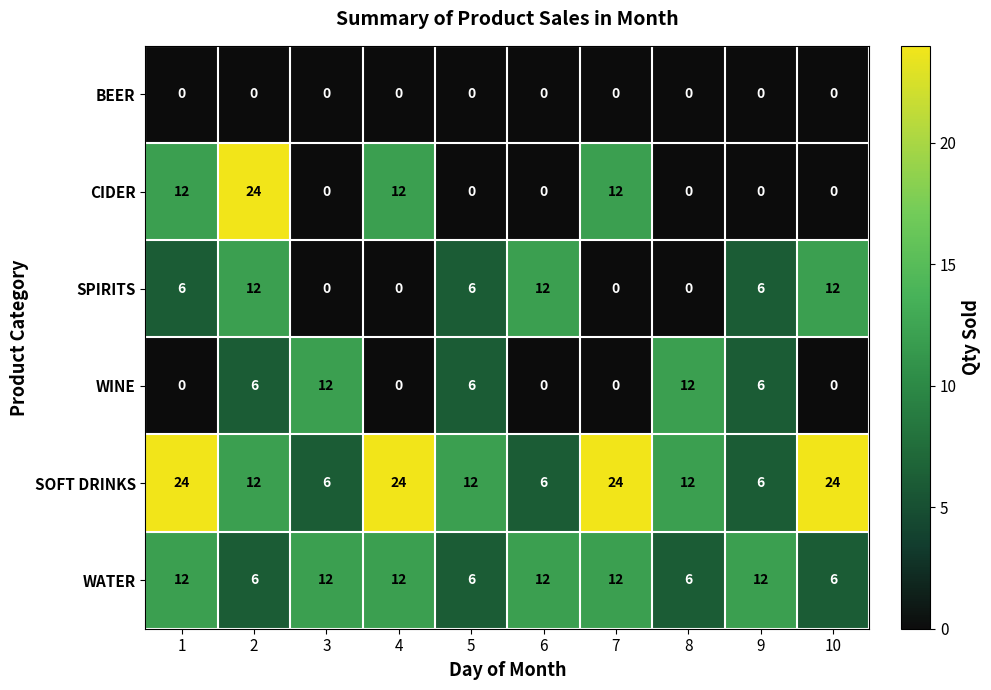

Is it true that WINE equals 0 at 7?

True